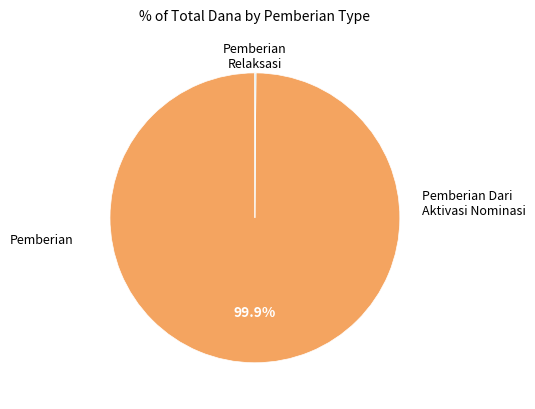

To the nearest percent, what is the average slice percentage?

33%